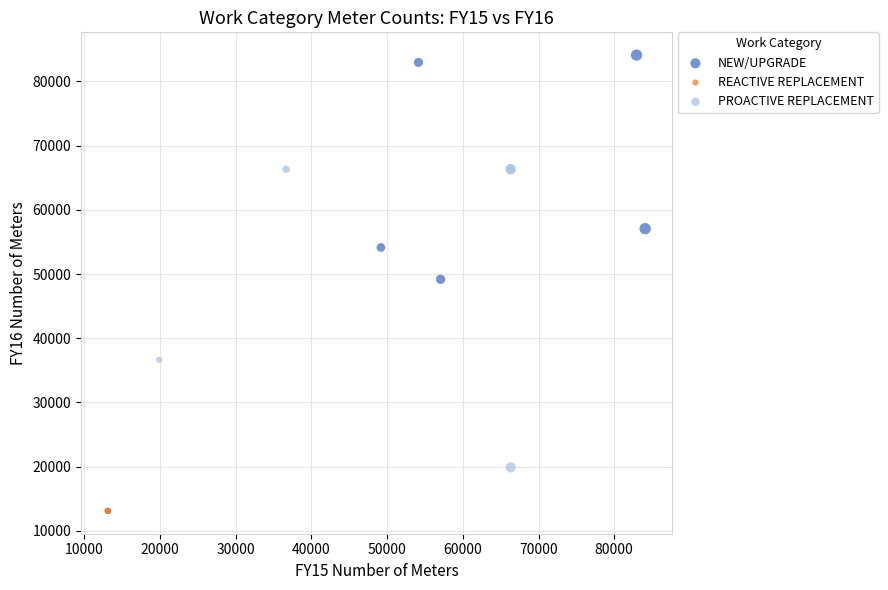

What are all the series names shown in the legend?

NEW/UPGRADE, REACTIVE REPLACEMENT, PROACTIVE REPLACEMENT